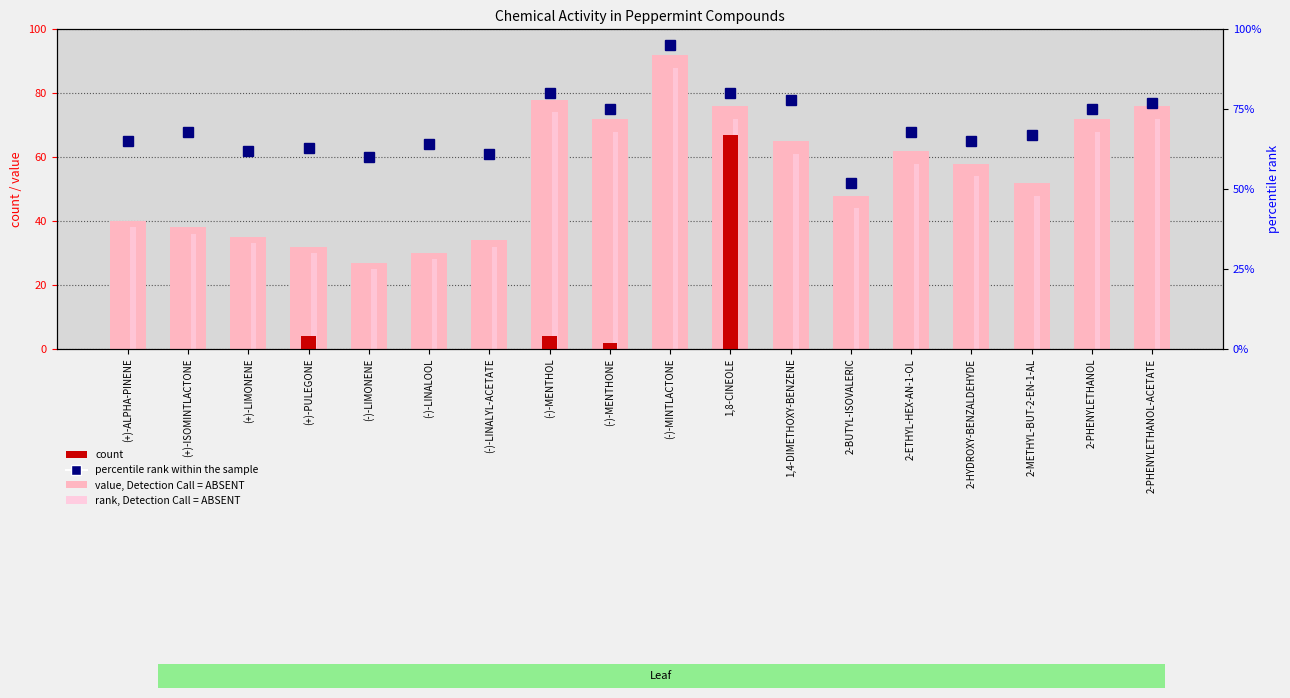

Rank the series by their maximum value, from highest to lowest.

percentile rank within the sample, value, Detection Call = ABSENT, rank, Detection Call = ABSENT, count